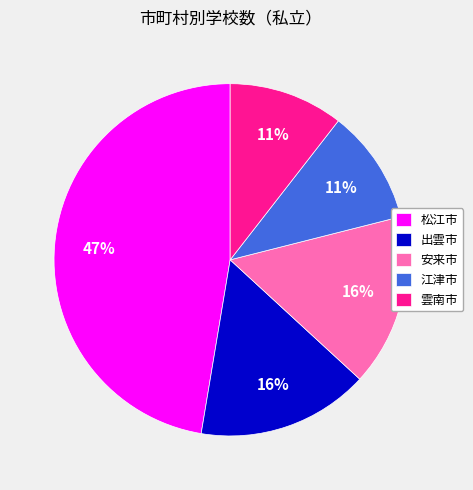

Does 松江市 represent more than half of the total?

No